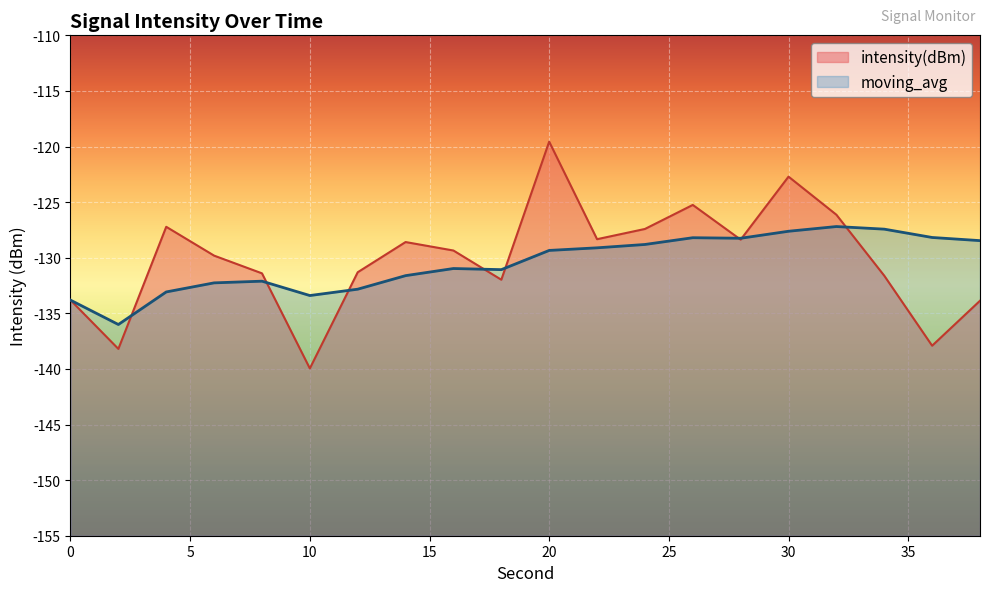

True or false: moving_avg and intensity(dBm) intersect in this chart.

True